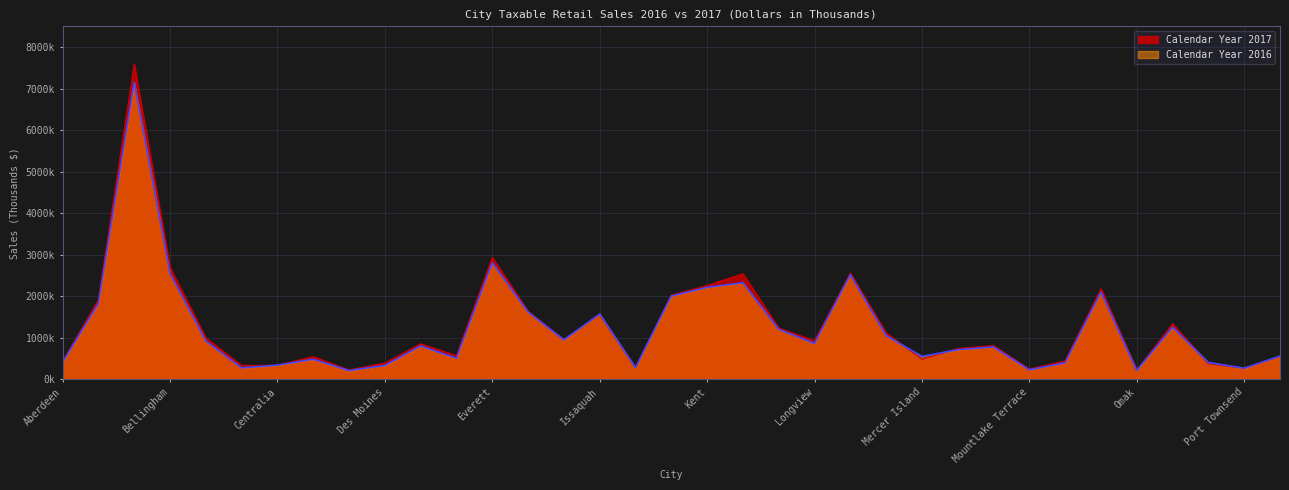

What are all the series names shown in the legend?

Calendar Year 2017, Calendar Year 2016